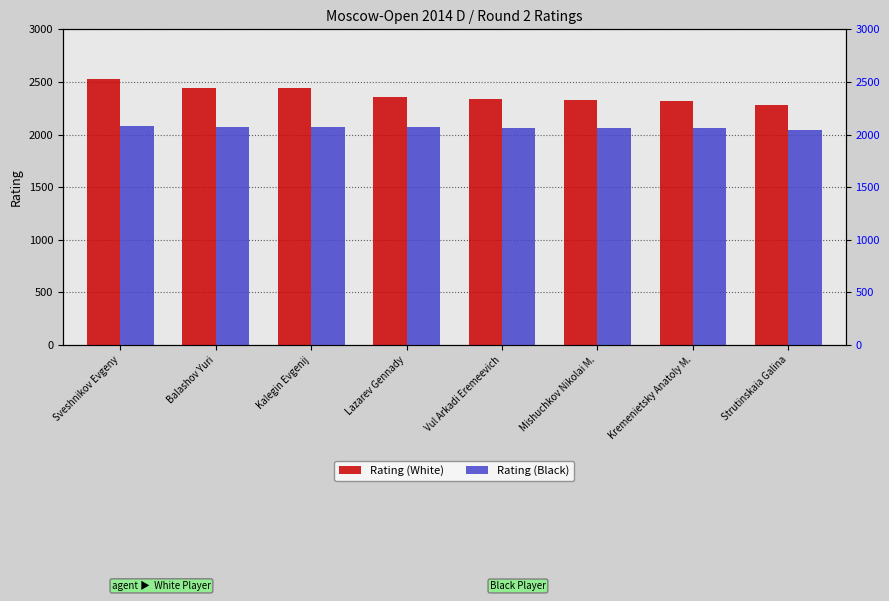

What are all the series names shown in the legend?

Rating (White), Rating (Black)